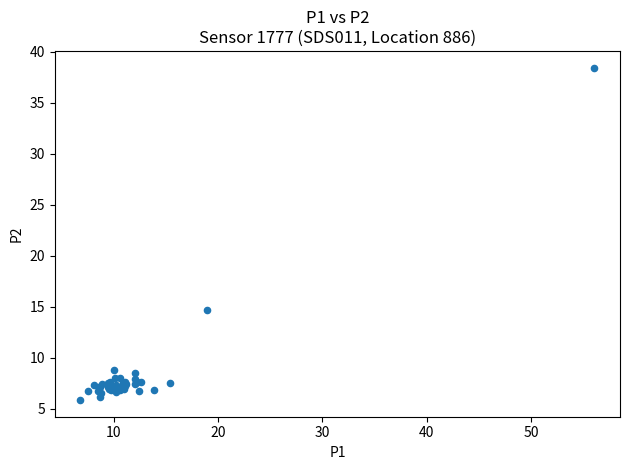

What Y value in the scatter plot is closest to 22?

14.7